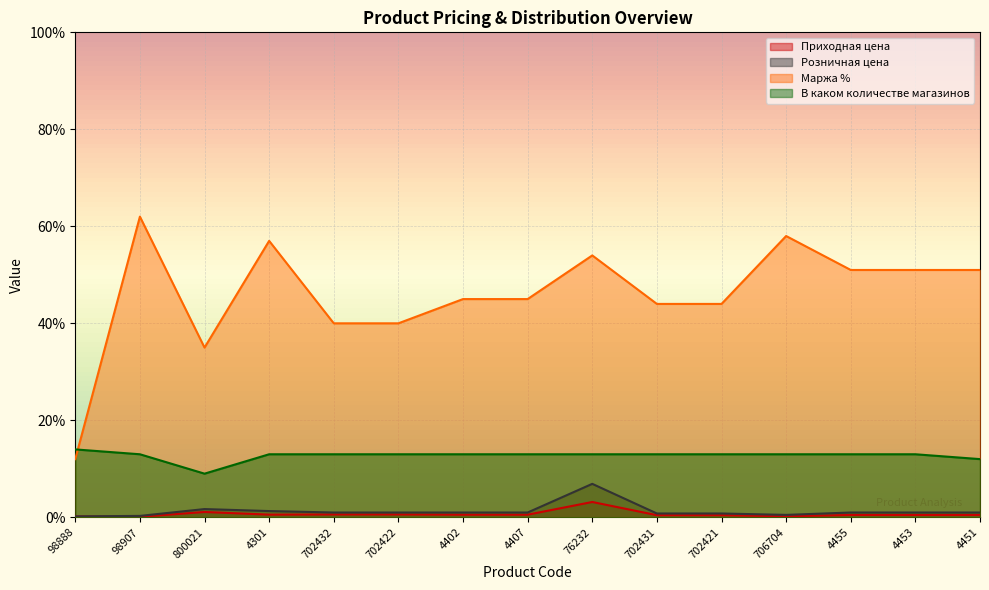

At which category does В каком количестве магазинов reach its first local valley?

800021